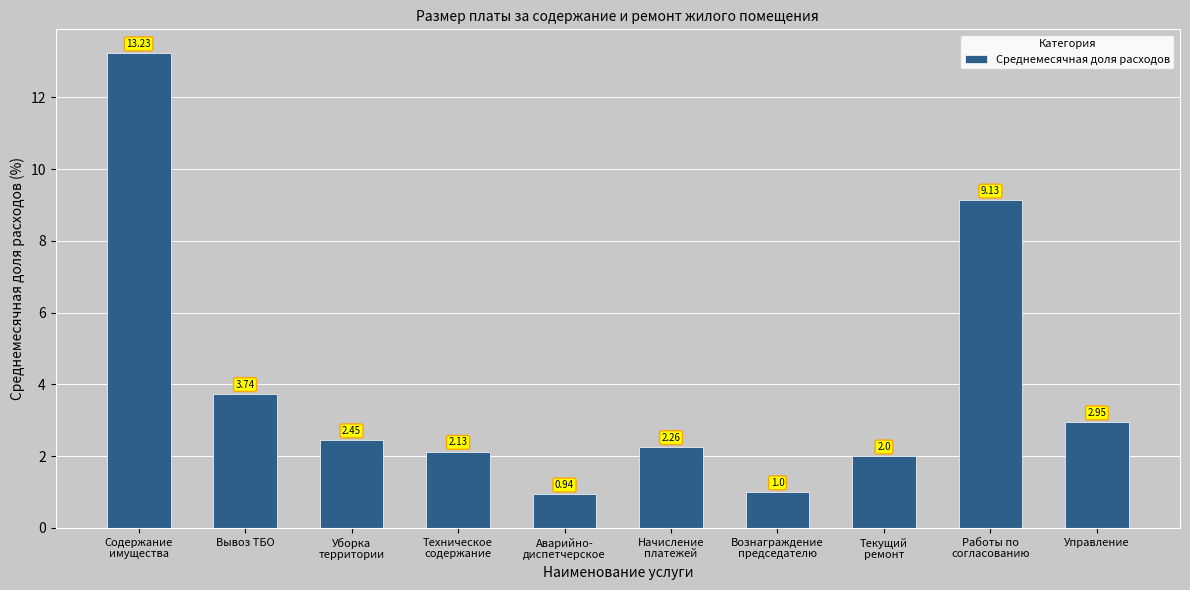

Between Вознаграждение
председателю and Работы по
согласованию, which is larger?

Работы по
согласованию